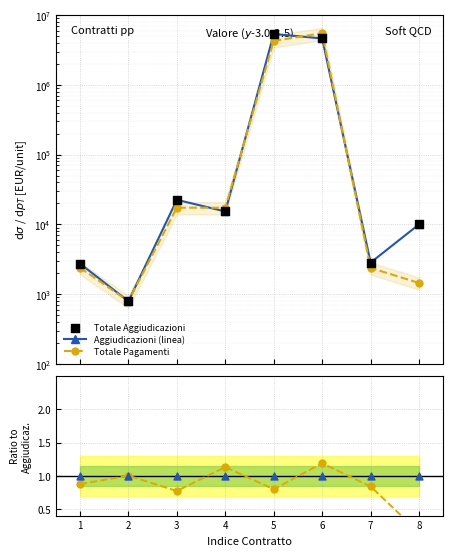

Which series has the largest total across all categories?

Aggiudicazioni (linea)